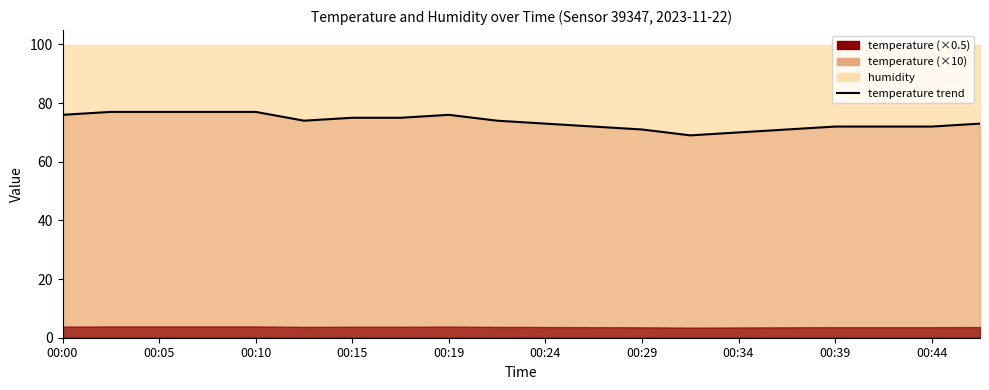

What is the difference between the maximum and minimum values?

8